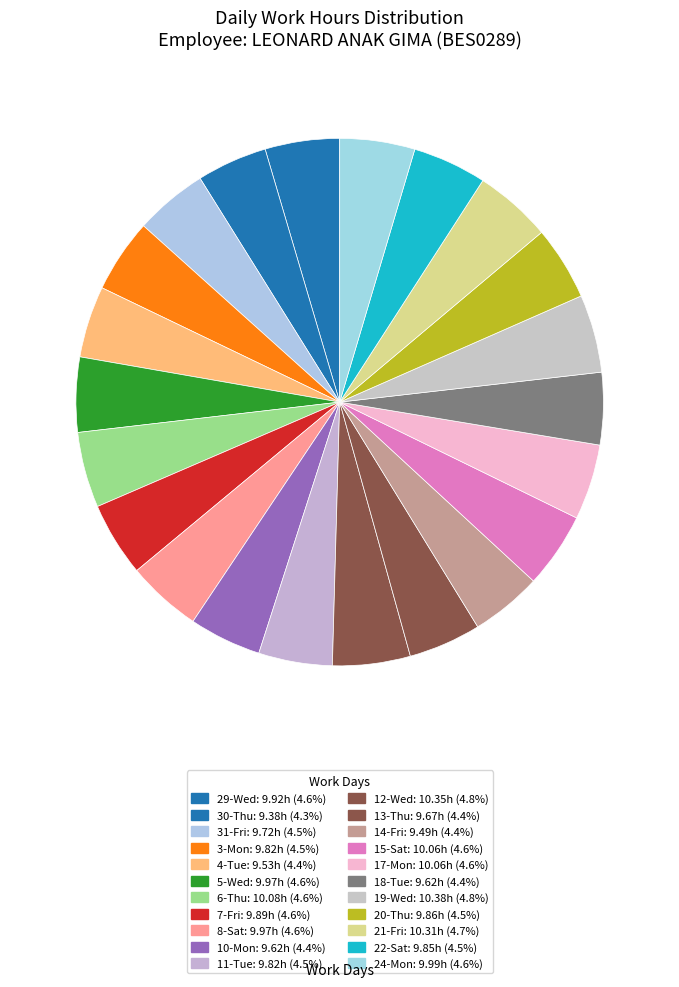

Is there any slice that represents more than half of the pie?

No